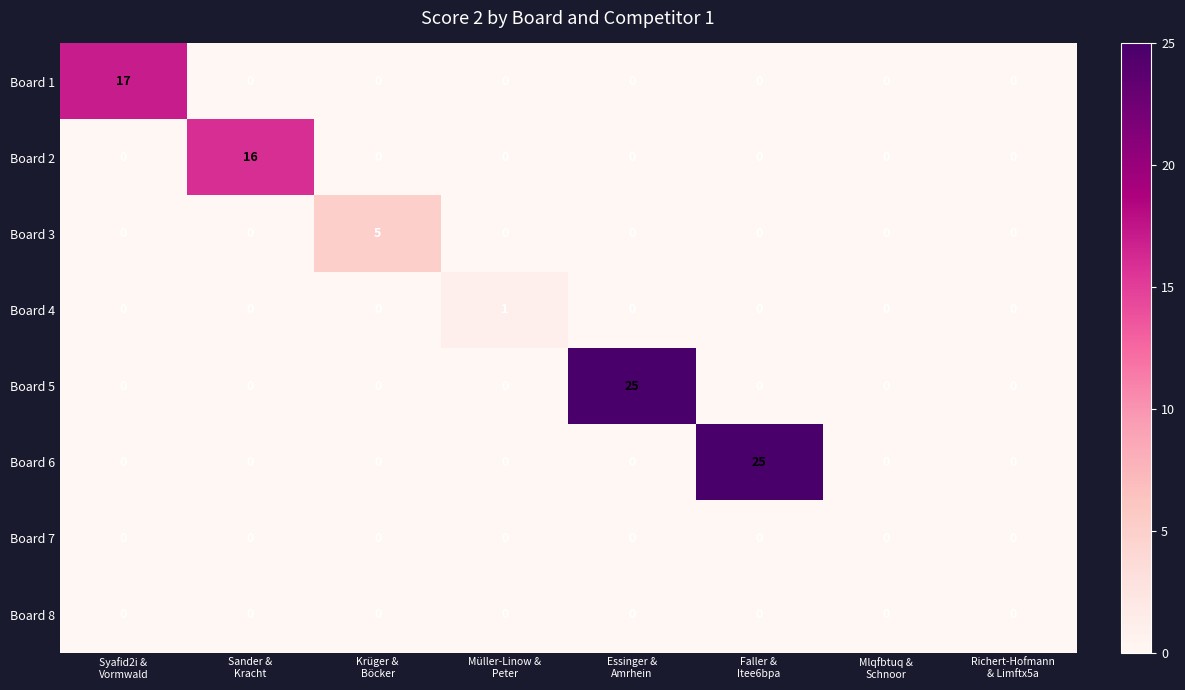

At how many categories does at least one series exceed 7?

4